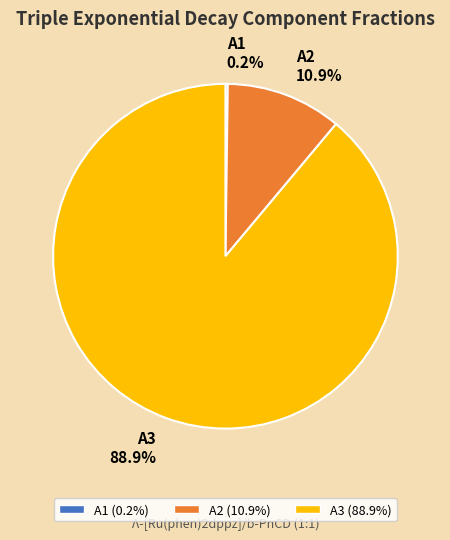

Which slice is the largest?

A3